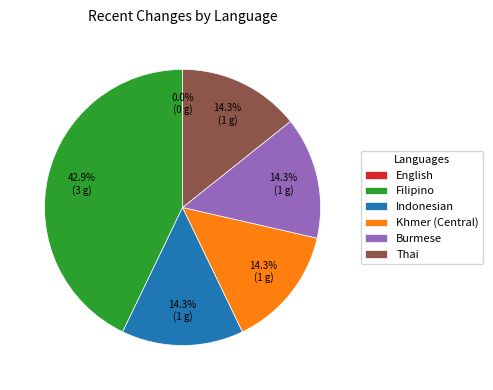

True or false: Thai accounts for 25% of the total.

False